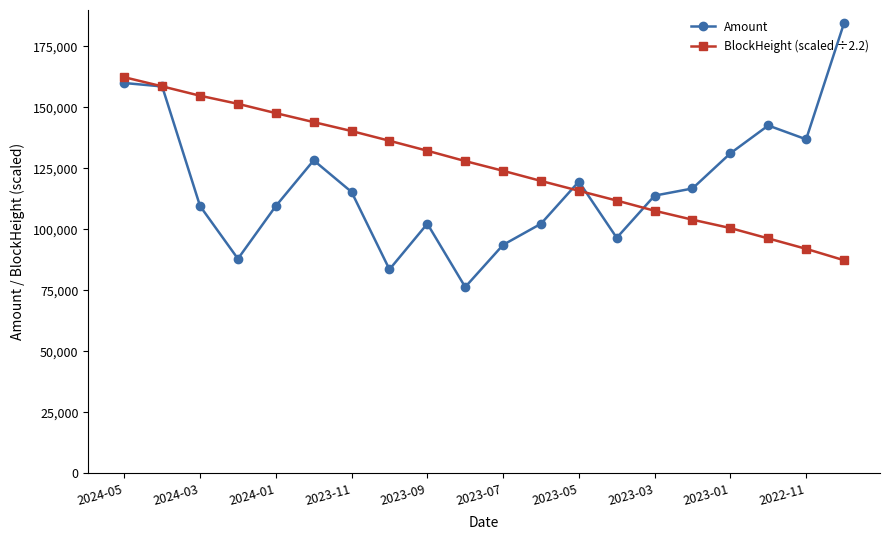

How many data points does each series have?

20